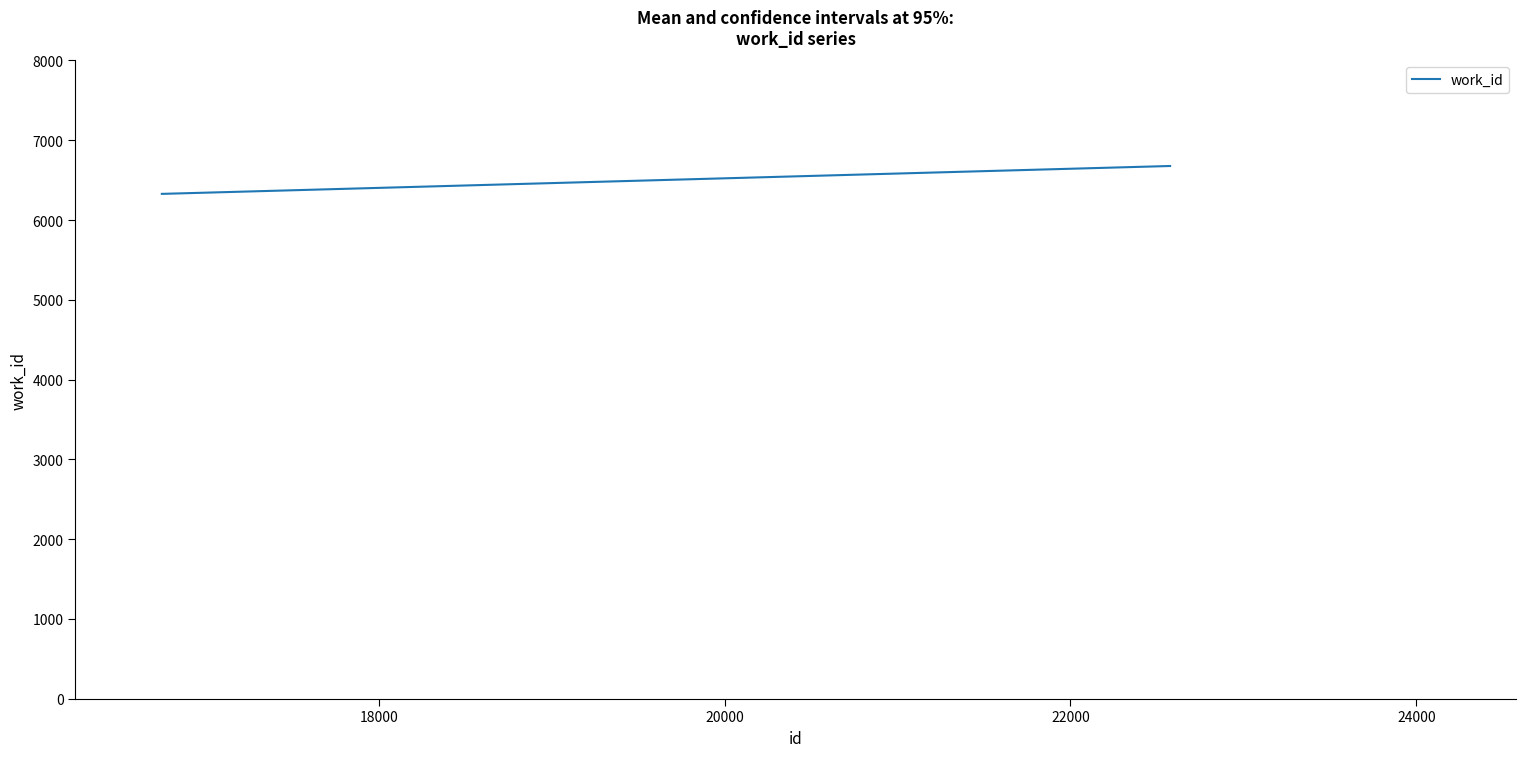

What is the minimum value shown in the chart?

6328